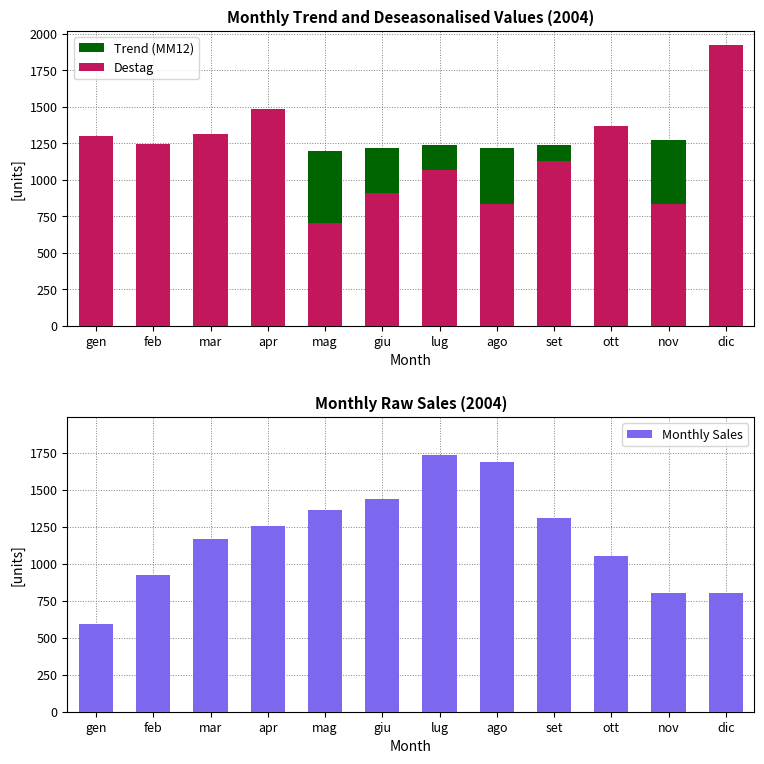

What are all the series names shown in the legend?

Trend (MM12), Destag, Monthly Sales